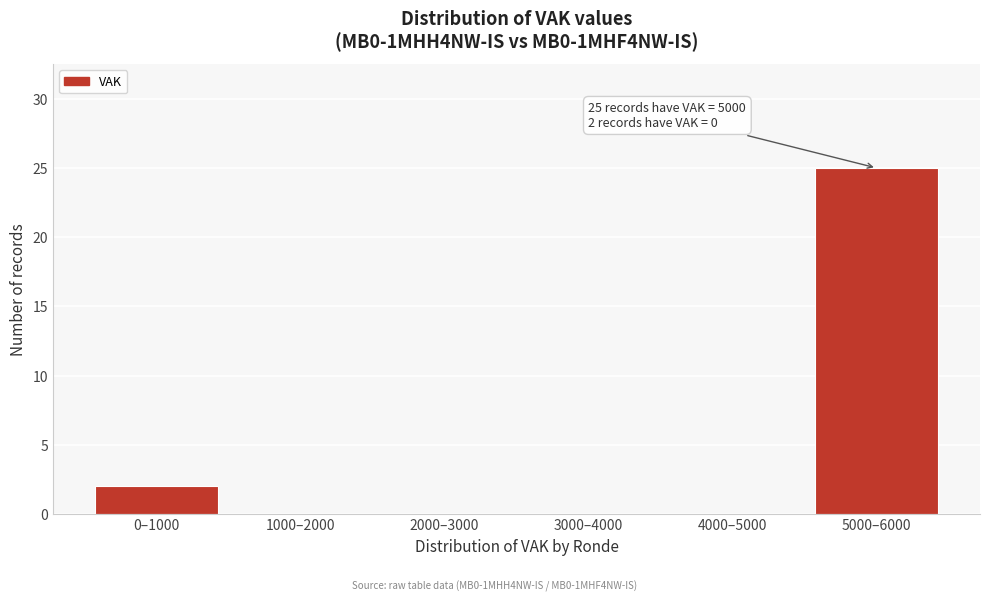

Reading right to left, what are all the values shown in this chart?

5000–6000=25	4000–5000=0	3000–4000=0	2000–3000=0	1000–2000=0	0–1000=2